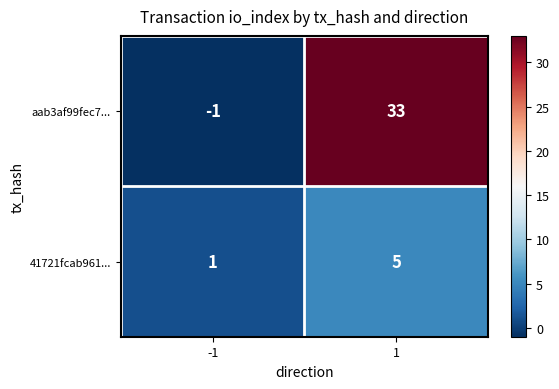

At -1, list the series in order from smallest to largest.

aab3af99fec7..., 41721fcab961...